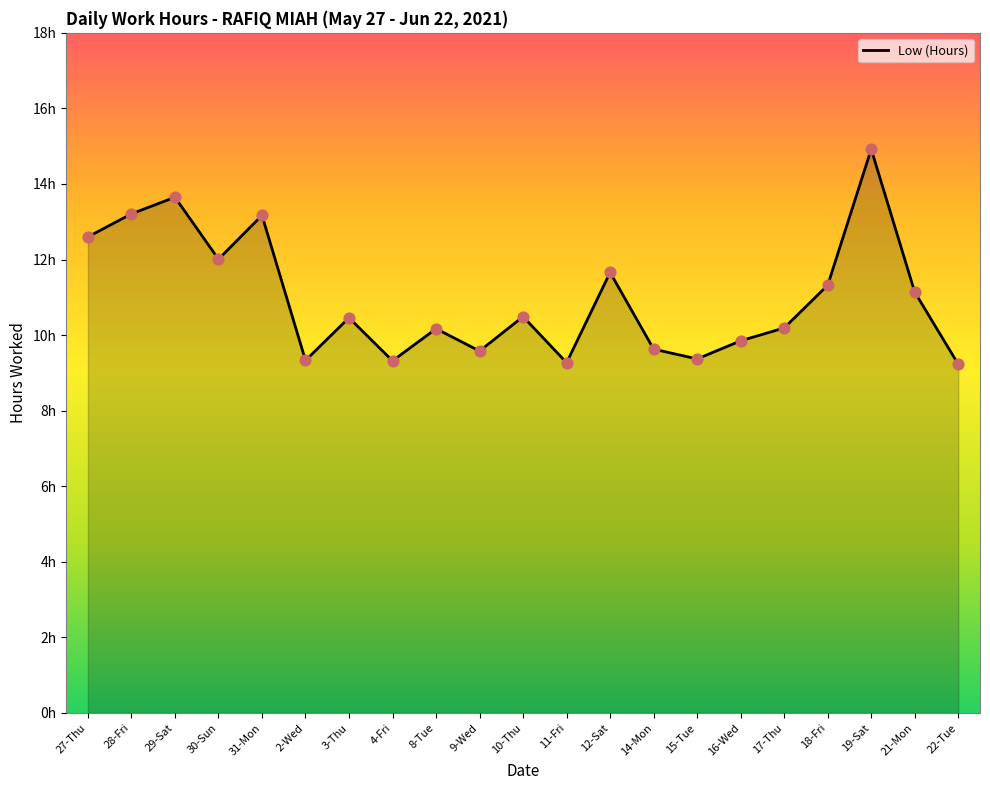

What is the ratio of the value at 27-Thu to the value at 15-Tue?

1.3